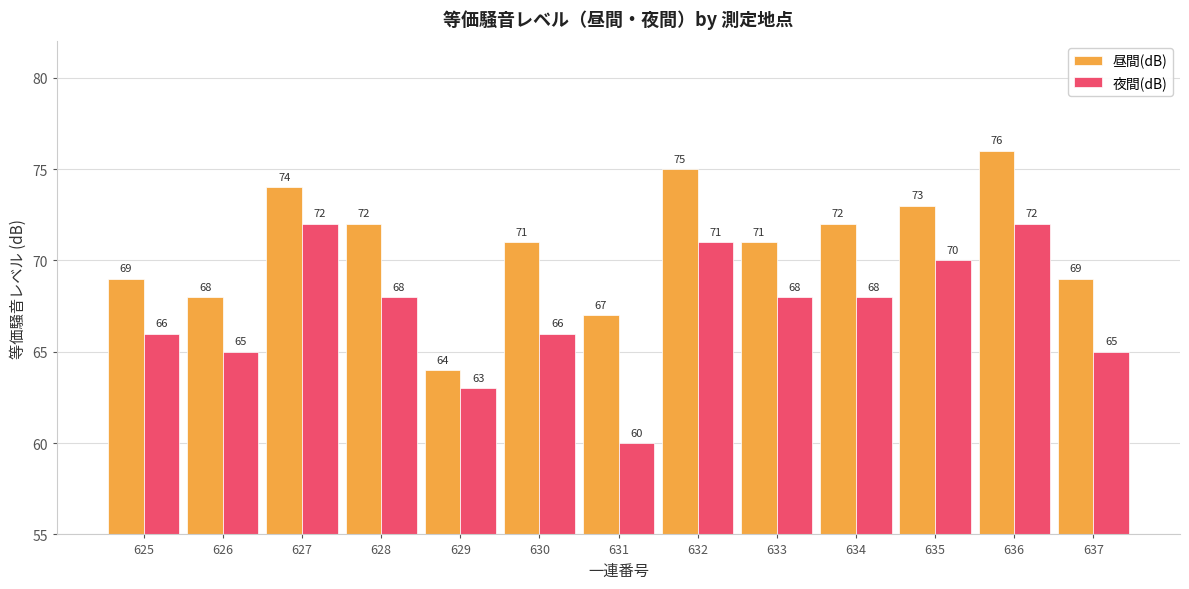

True or false: 夜間(dB) has a value of 60 at 631.

True